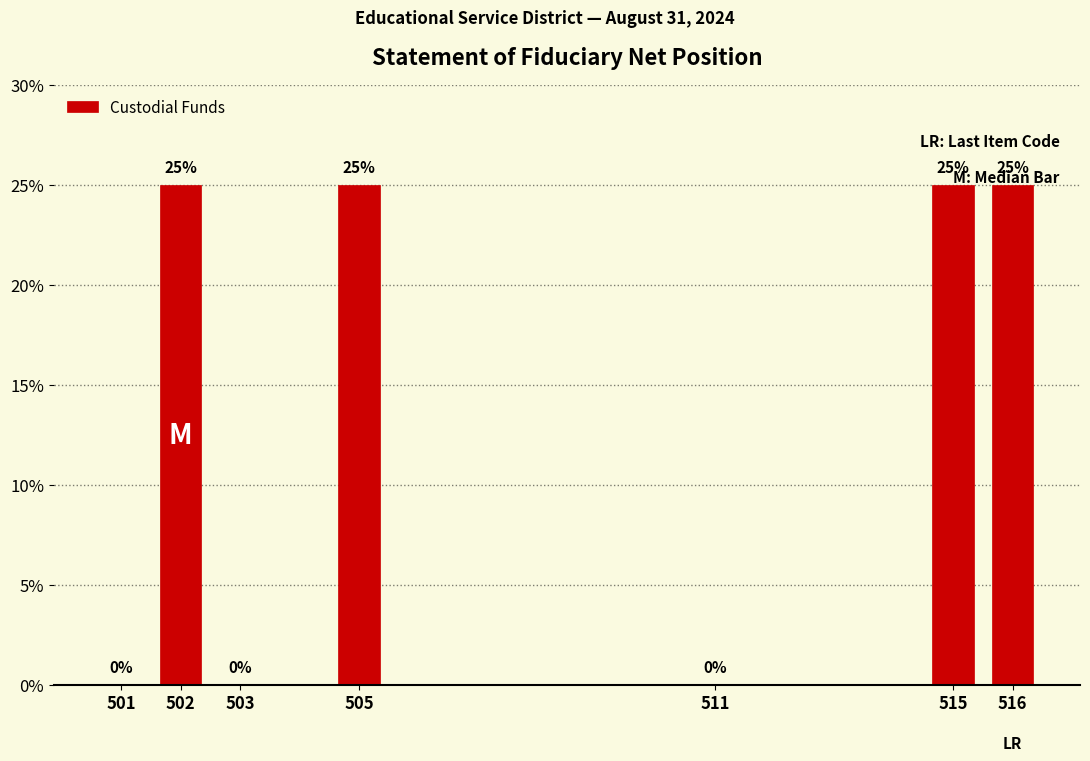

What is the ratio of the value at 515 to the value at 502?

1.0